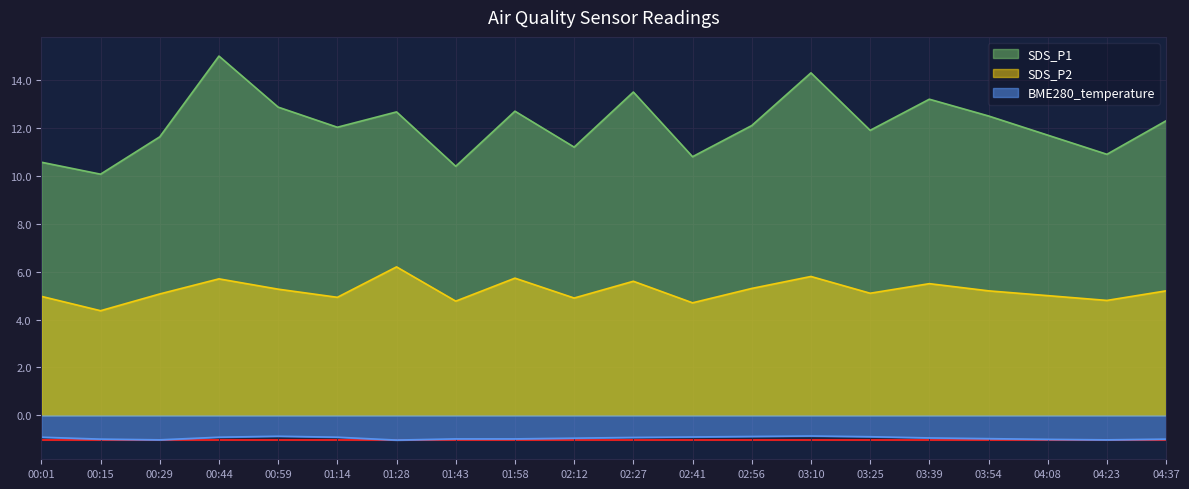

What is the difference between the SDS_P1 values at 00:01 and 04:37?

1.7